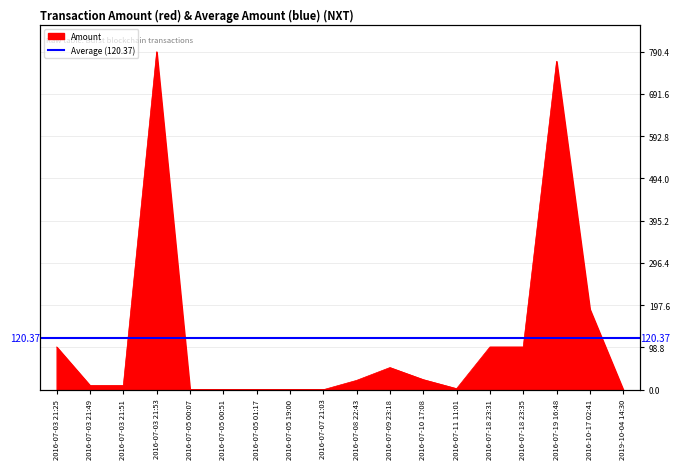

What is the value of the 12th point from the left?

23.6